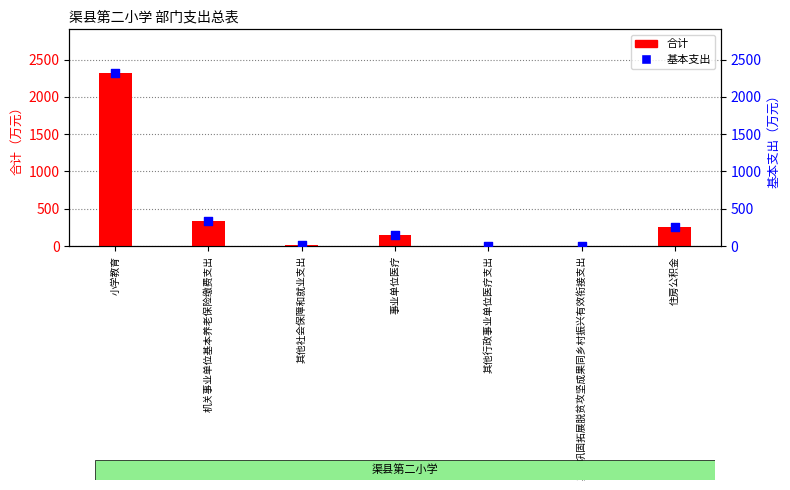

At which category is the sum across all series the highest?

小学教育